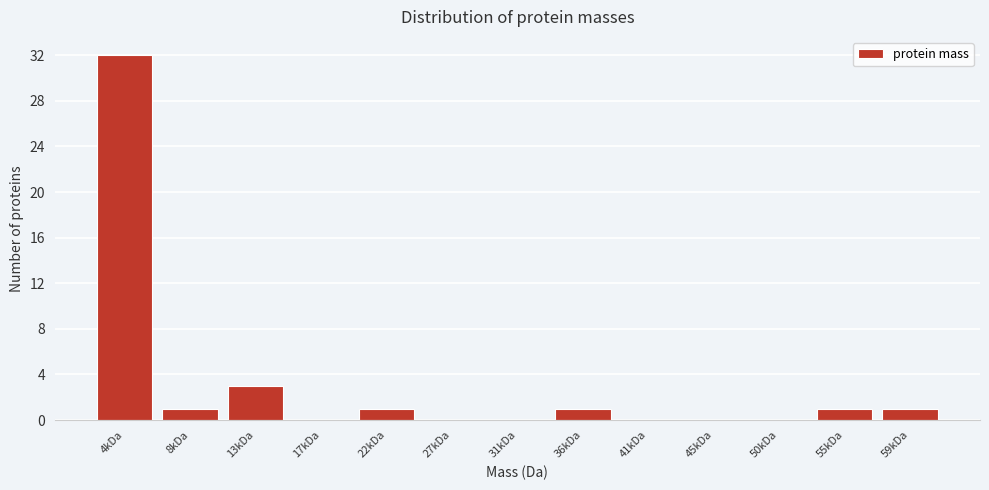

Reading left to right, list all the values displayed in this chart.

4kDa=32	8kDa=1	13kDa=3	17kDa=0	22kDa=1	27kDa=0	31kDa=0	36kDa=1	41kDa=0	45kDa=0	50kDa=0	55kDa=1	59kDa=1